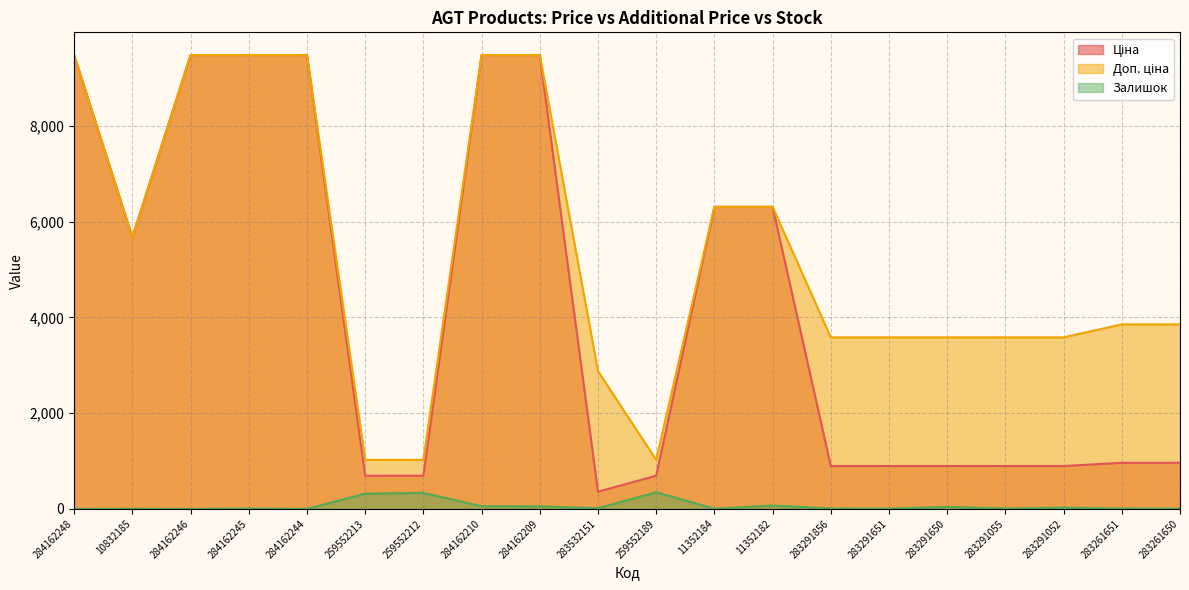

True or false: Доп. ціна and Залишок intersect in this chart.

False